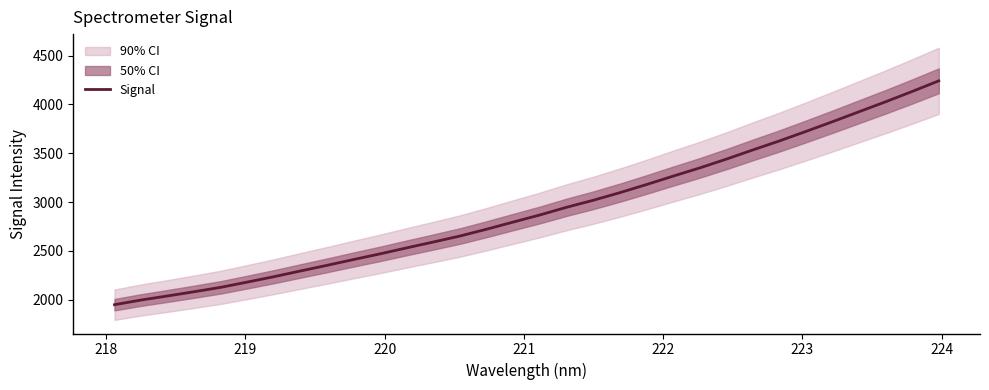

How many data points are less than 2868?

16